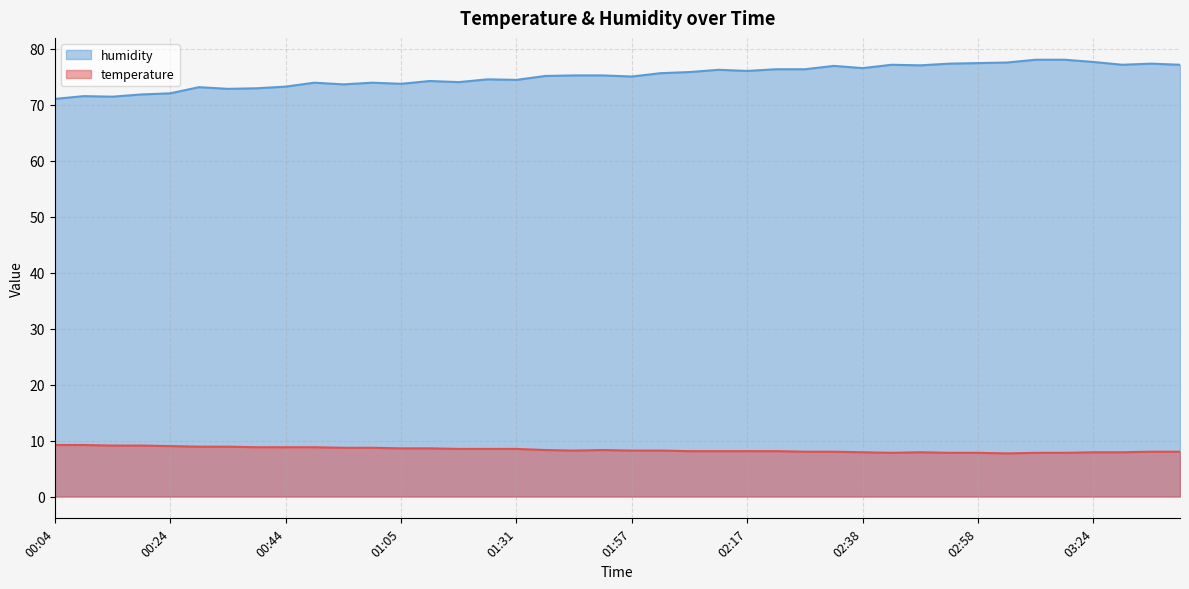

Which series has the largest range (max minus min)?

humidity